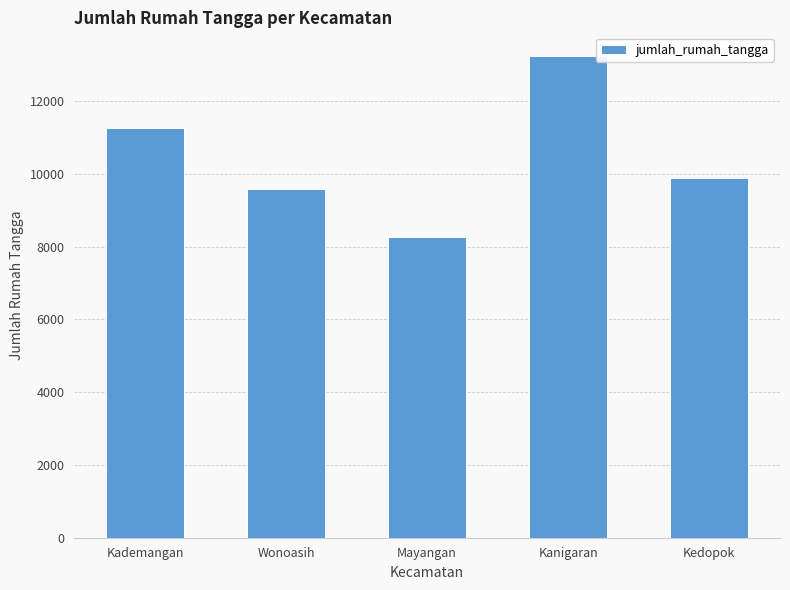

Between Kanigaran and Wonoasih, which is larger?

Kanigaran